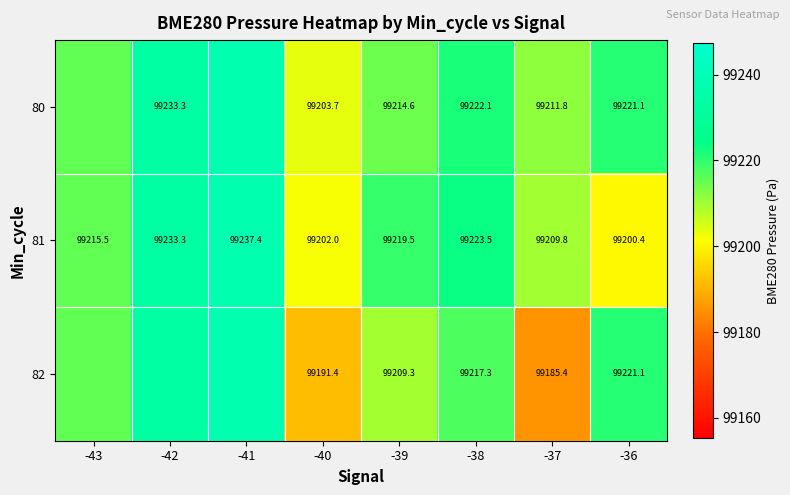

How many values in the 80 series are below 99221?

4